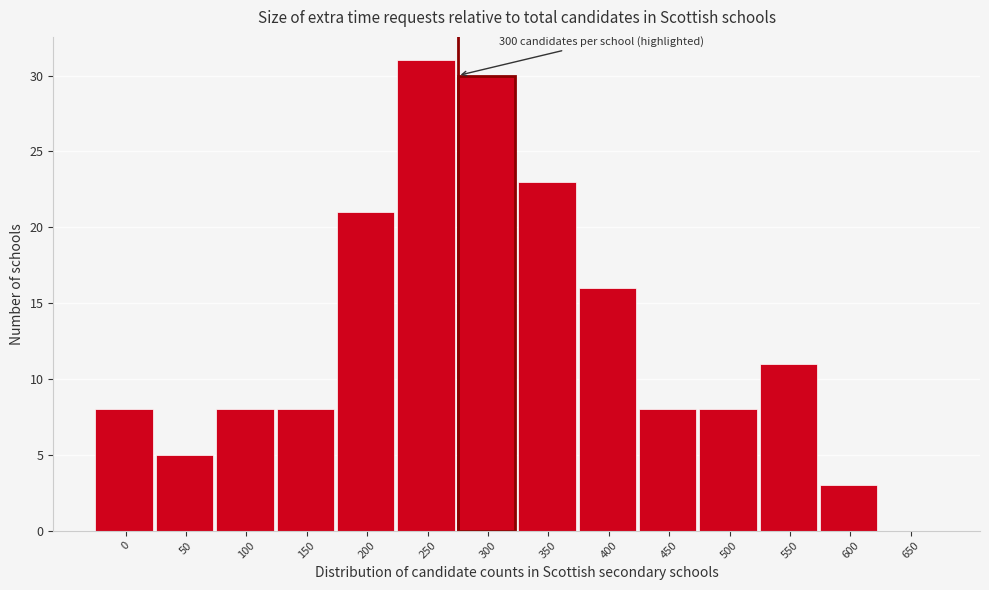

Reading right to left, list all the values displayed in this chart.

650=0	600=3	550=11	500=8	450=8	400=16	350=23	300=30	250=31	200=21	150=8	100=8	50=5	0=8